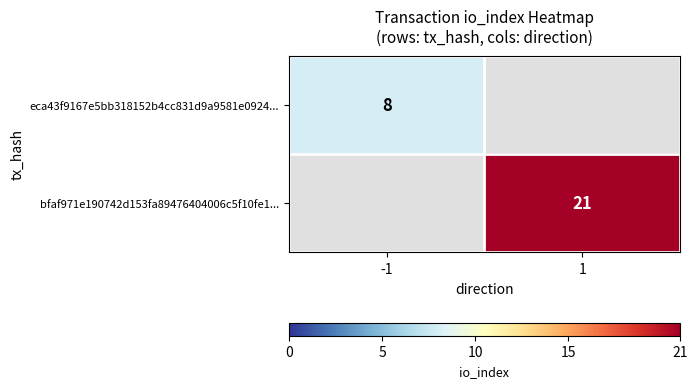

The bfaf971e190742d153fa89476404006c5f10fe1... series shows 11 at 1. True or false?

False